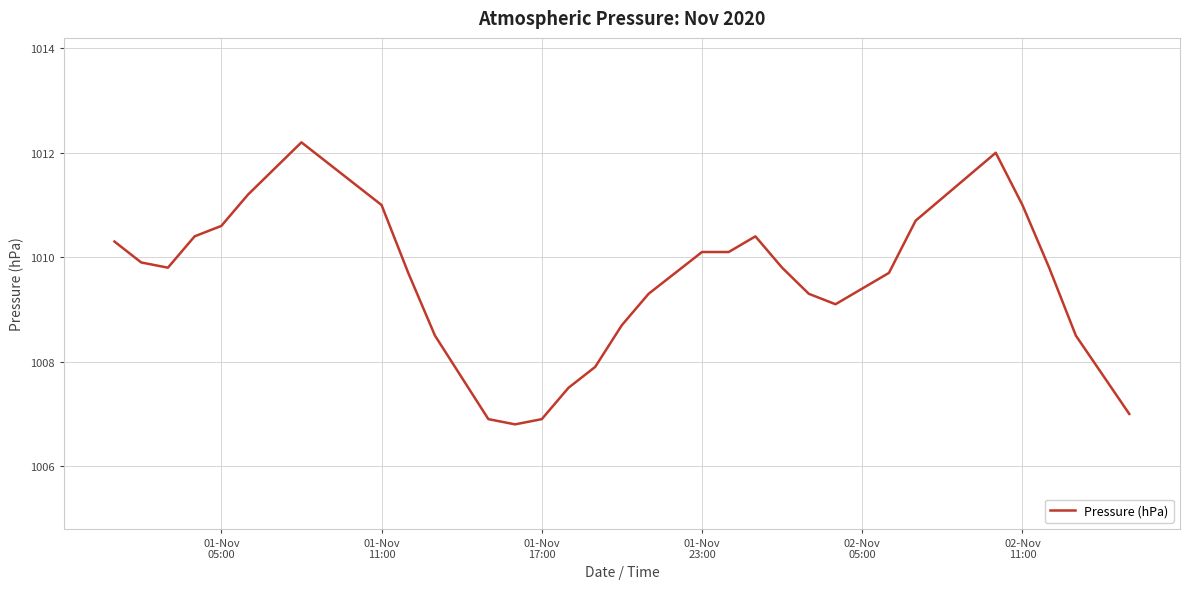

What is the minimum value shown in the chart?

1006.8